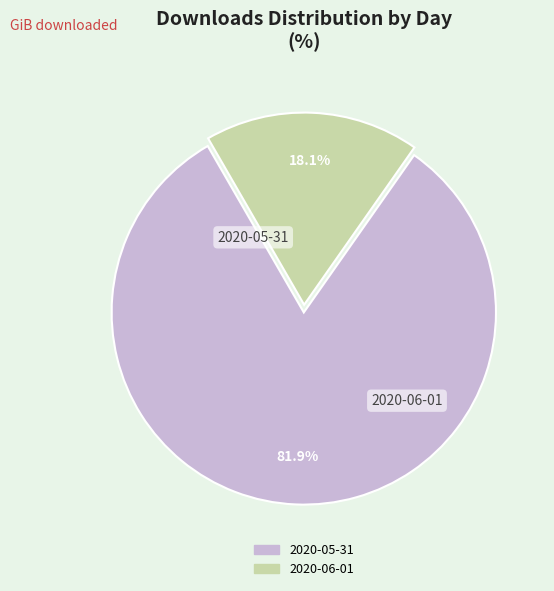

How many slices are in this pie chart?

2